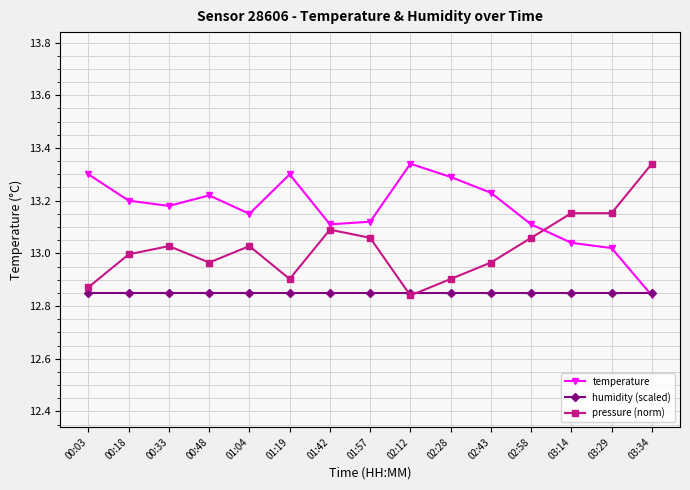

Rank the series at 00:18 from highest to lowest value.

temperature, pressure (norm), humidity (scaled)